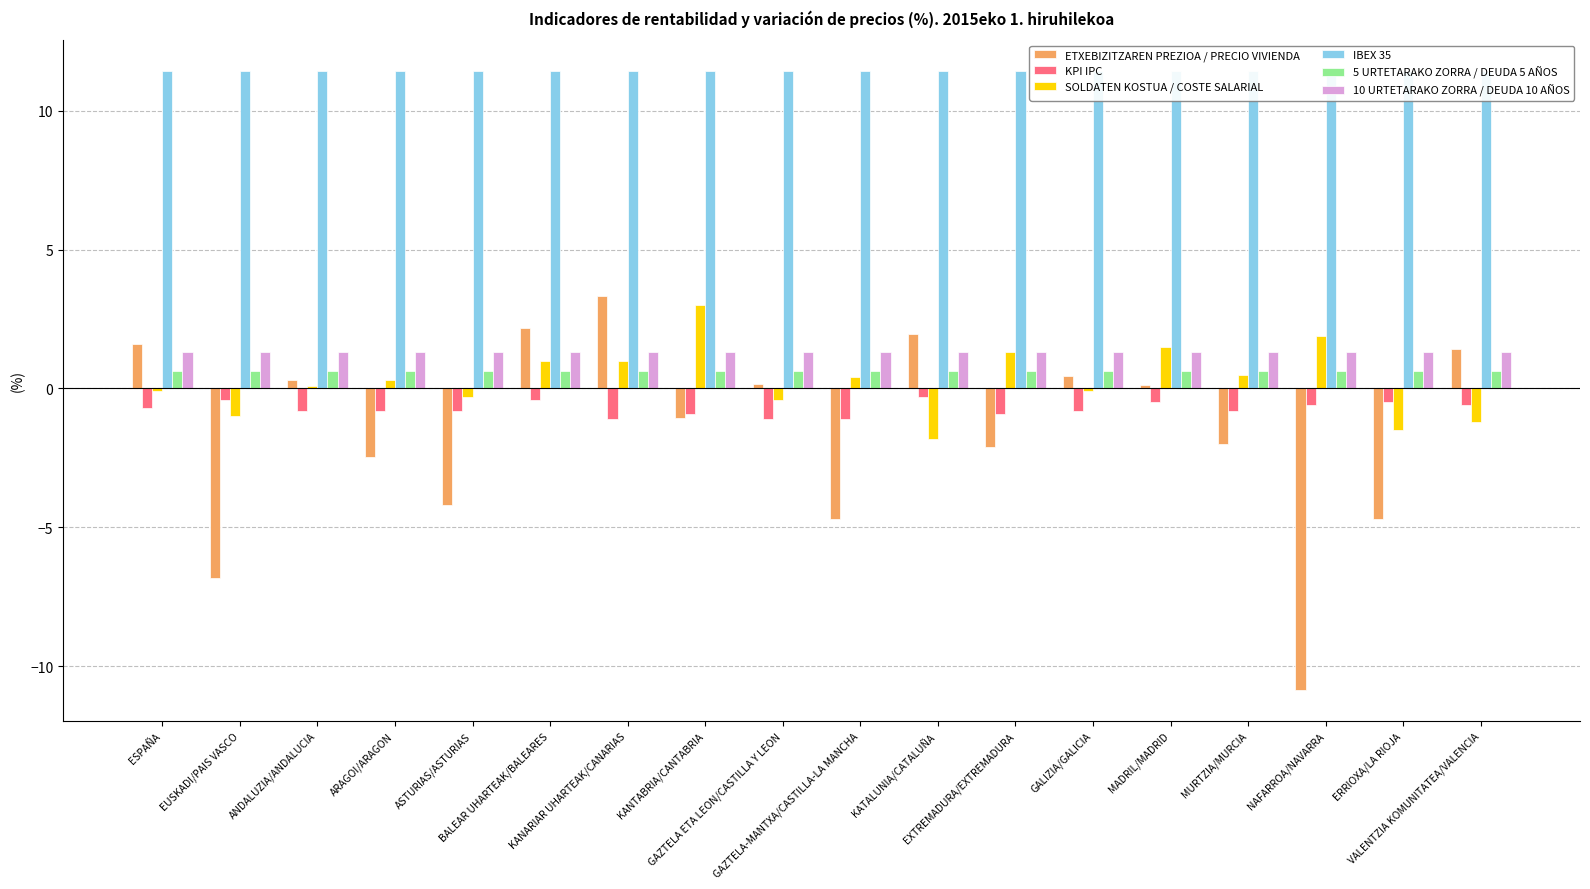

At which category is the sum across all series the highest?

KANARIAR UHARTEAK/CANARIAS